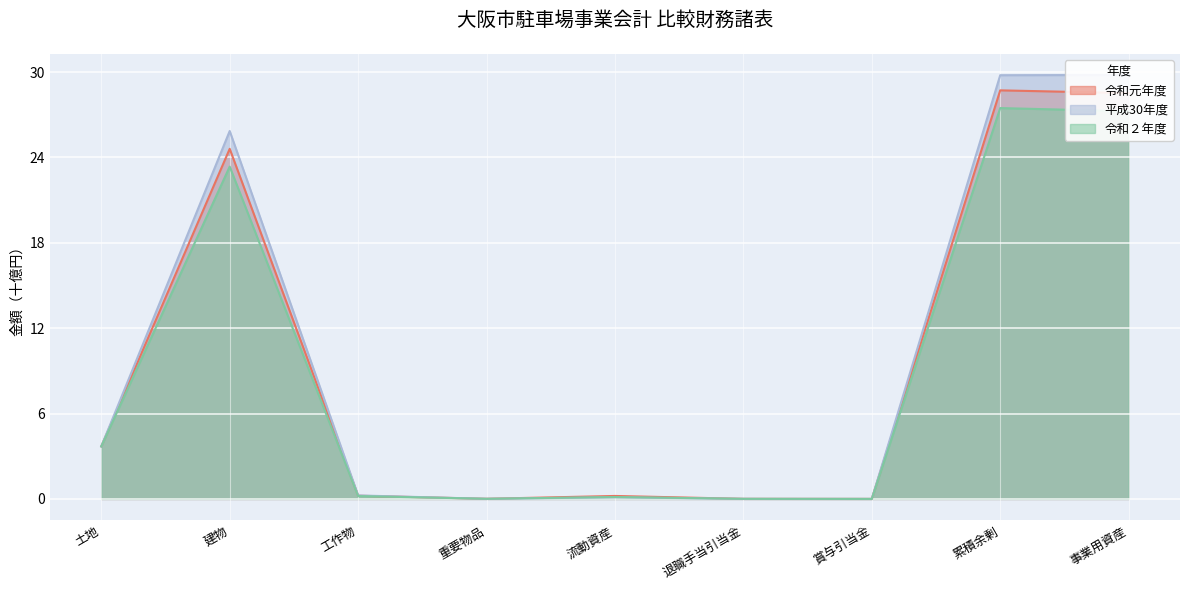

The 令和元年度 series shows 0.1 at 流動資産. True or false?

False